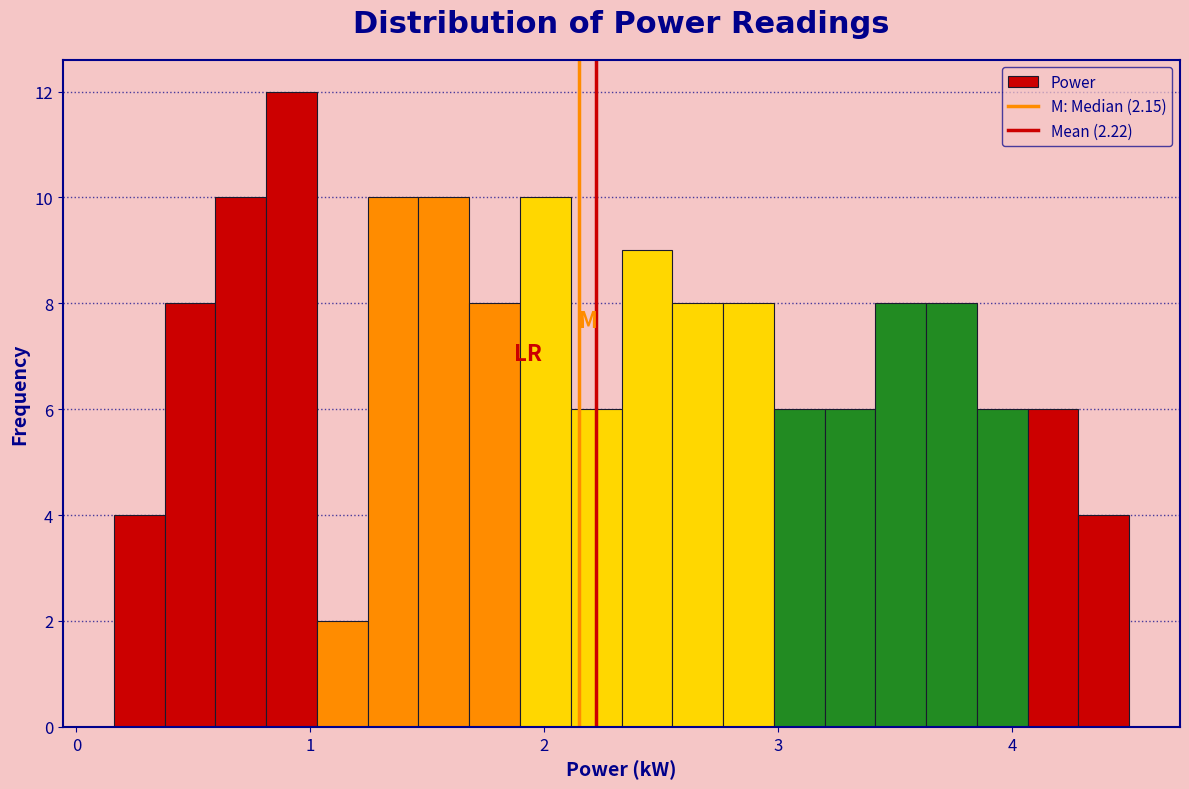

Around what value on the x-axis is the tallest bar? Give the approximate position of its centre, as read against the axis.

0.9